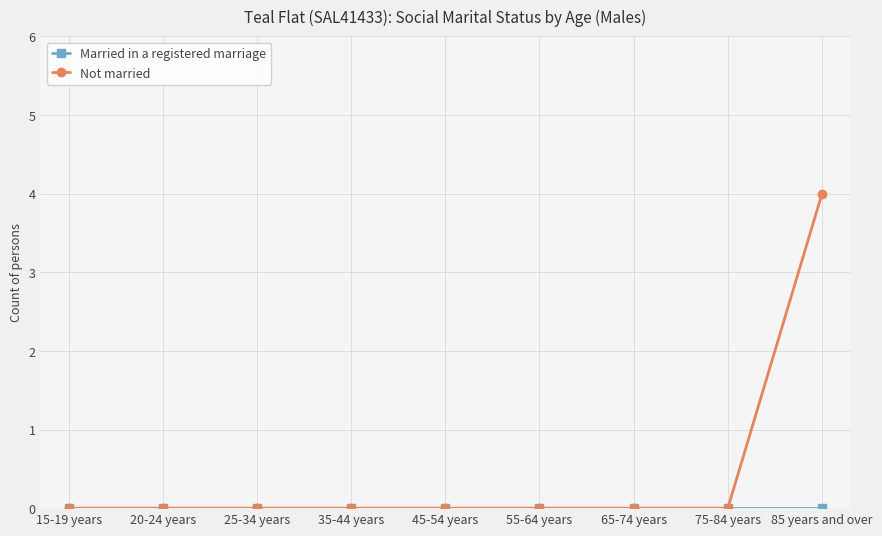

Which label corresponds to the largest value in the chart?

85 years and over